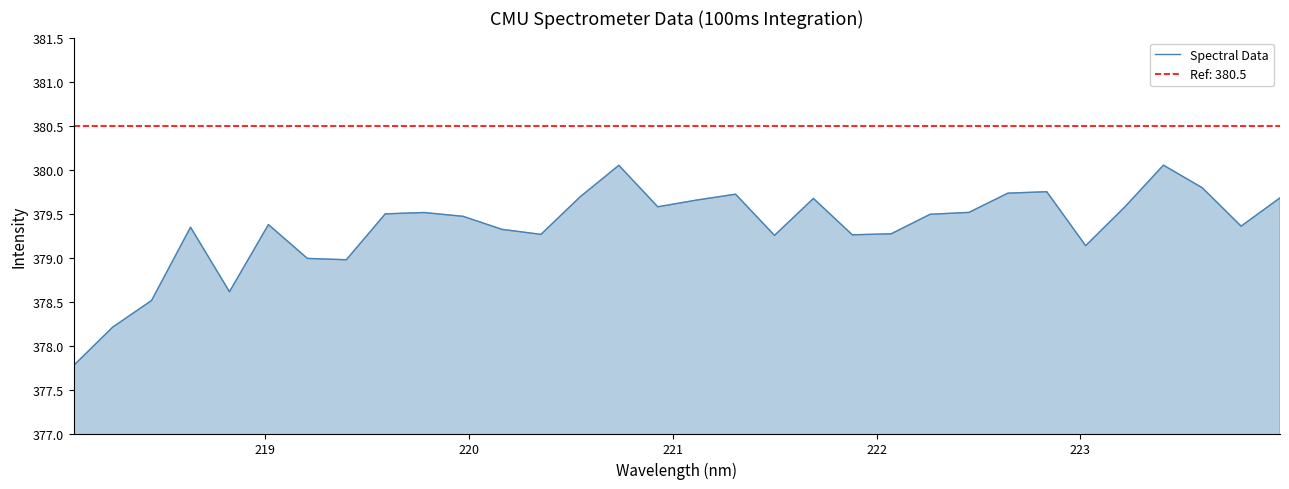

True or false: there are more than 0 points higher than both neighbors.

True